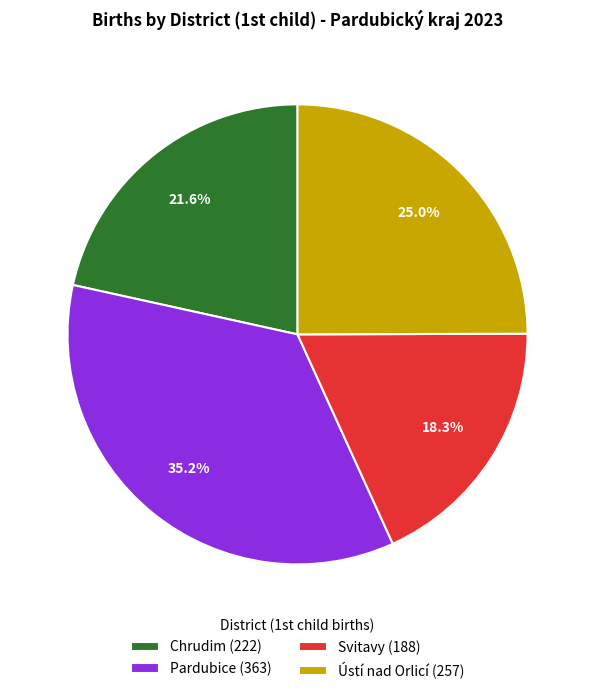

Is Ústí nad Orlicí the majority of the pie?

No